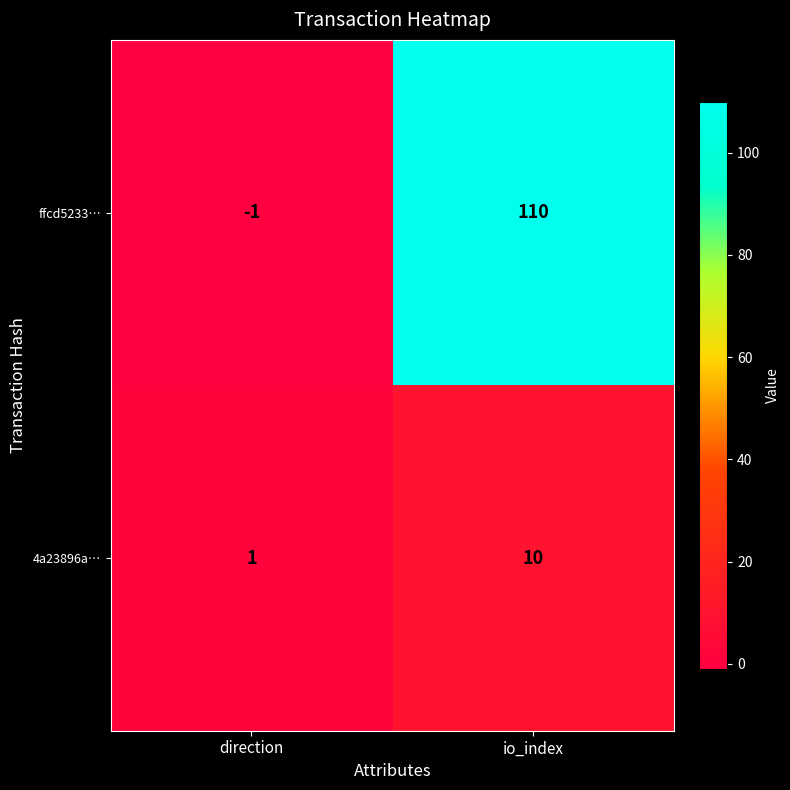

What is the maximum value shown in the chart?

110